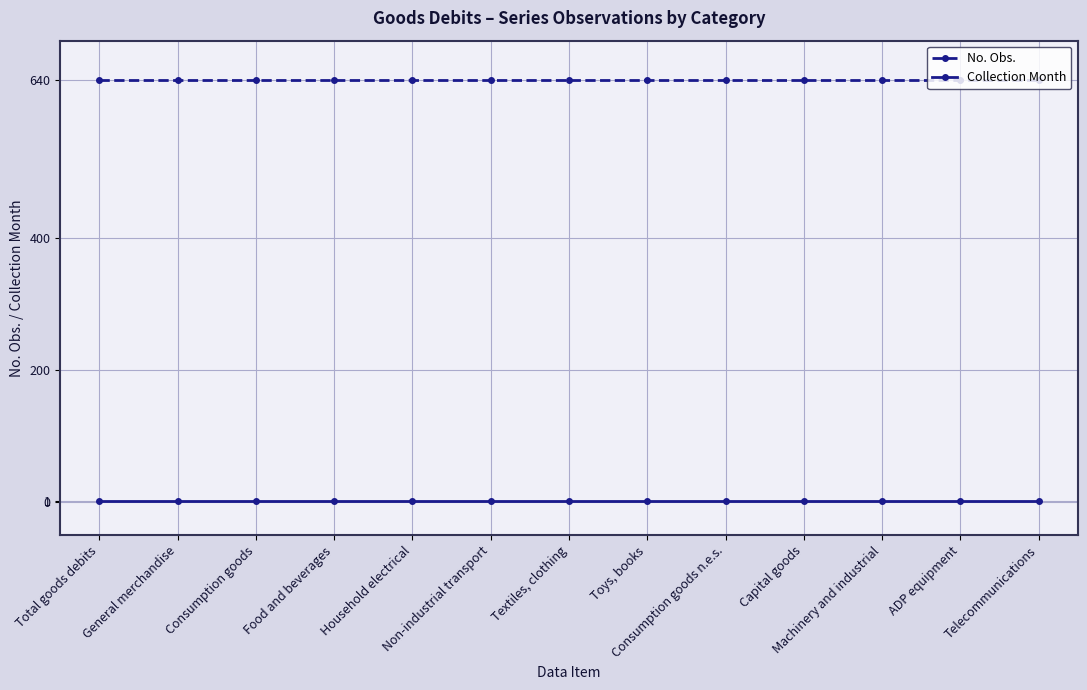

The No. Obs. series shows 858 at Machinery and industrial. True or false?

False